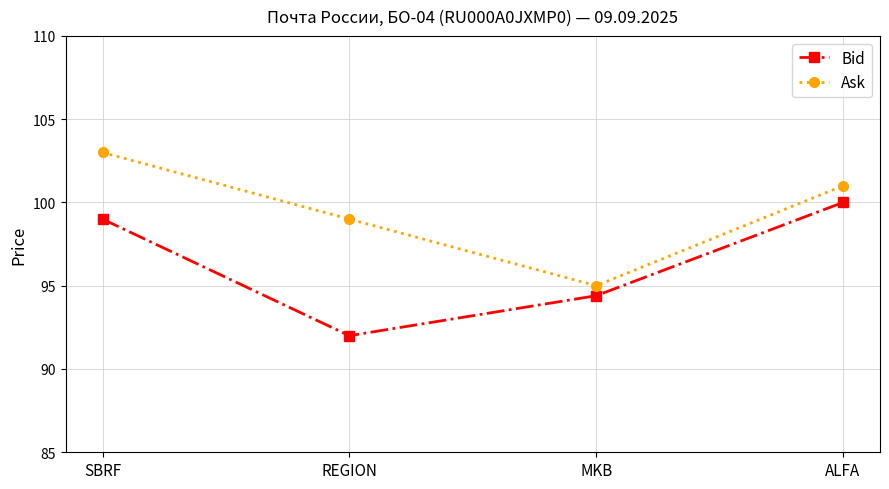

How many values in the Bid series are below 99?

2